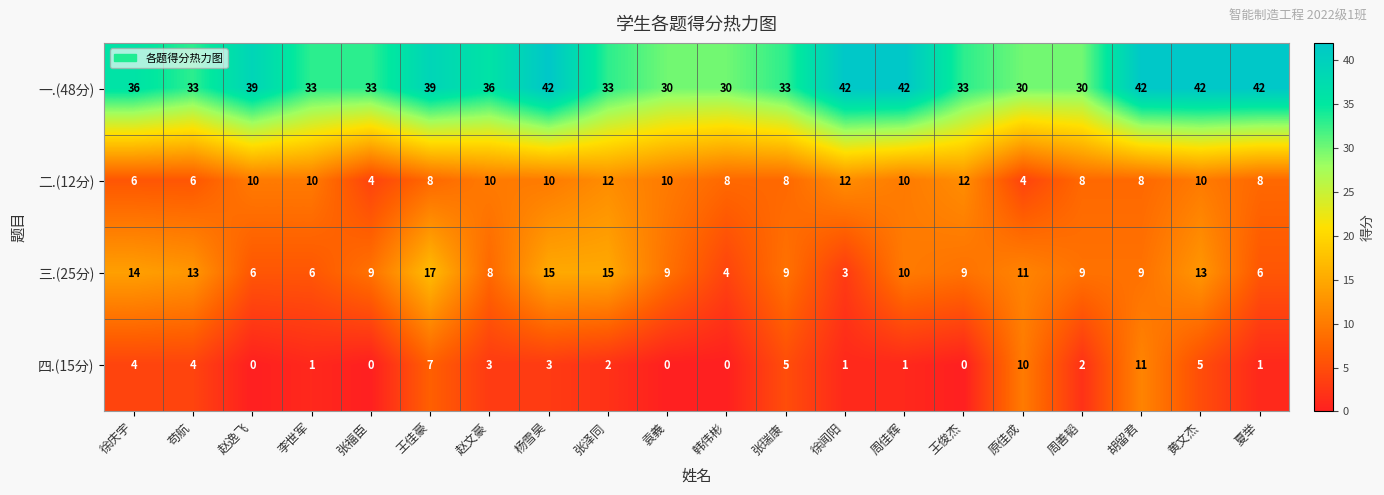

How many 二.(12分) values are between 8 and 10?

13